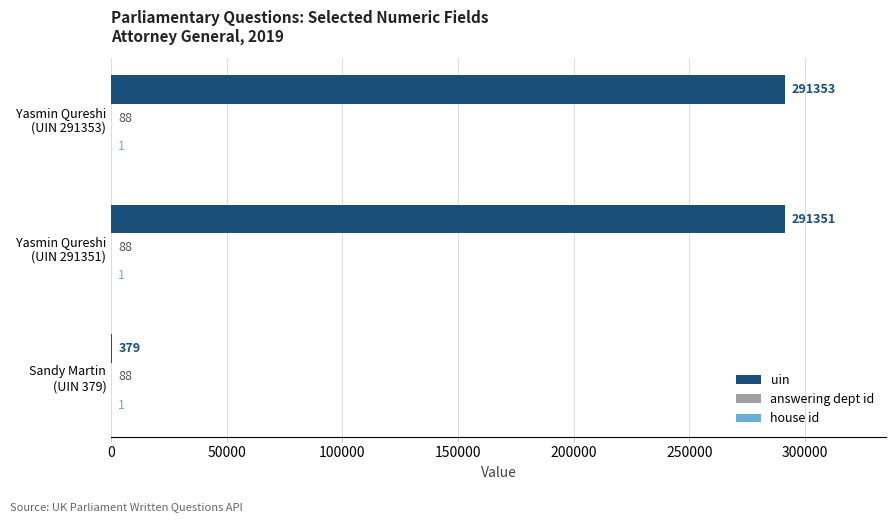

What is the maximum value shown in the chart?

291353